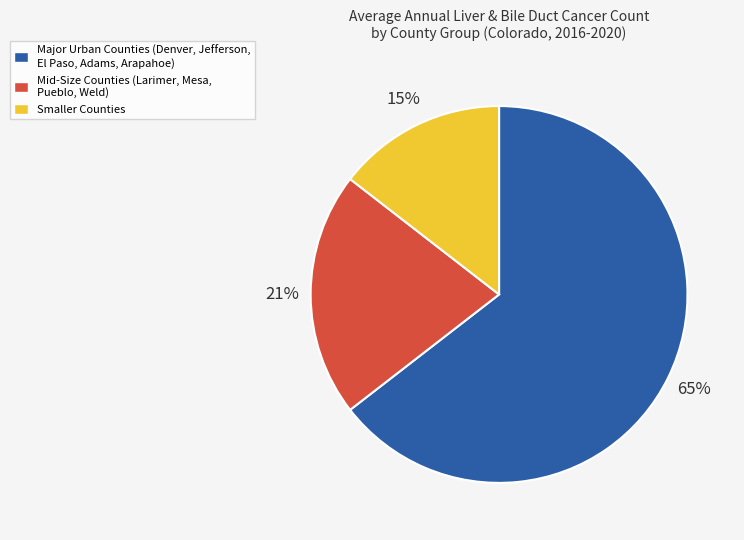

Is there any slice that represents more than half of the pie?

Yes